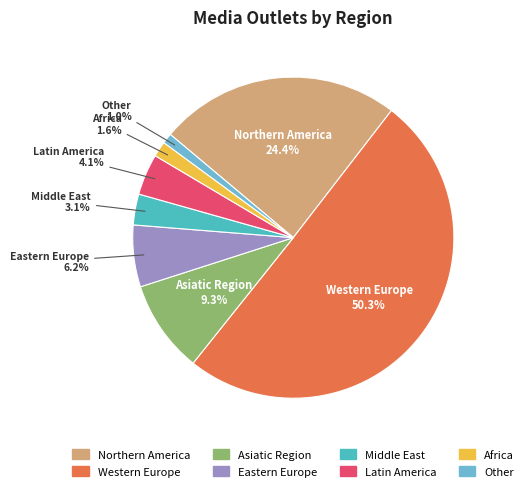

Which category accounts for the majority?

Western Europe